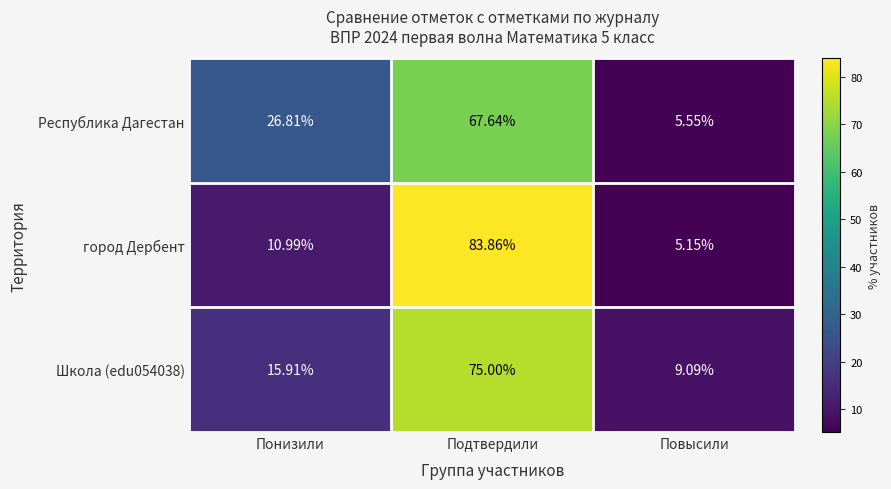

Which series changed the most between Подтвердили and Повысили?

город Дербент